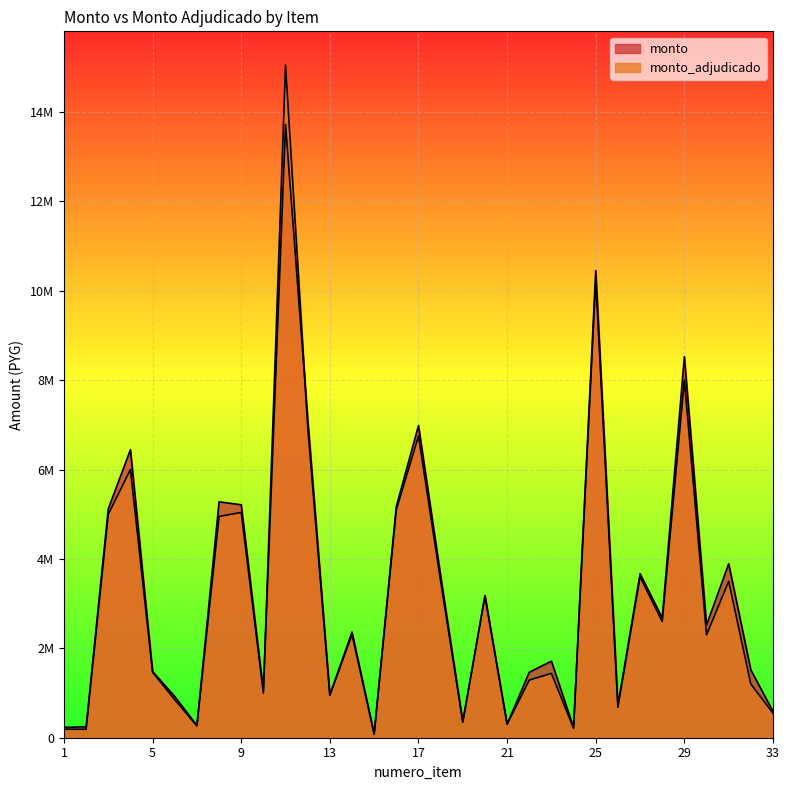

What is the difference between the highest and lowest values at 3?

120987